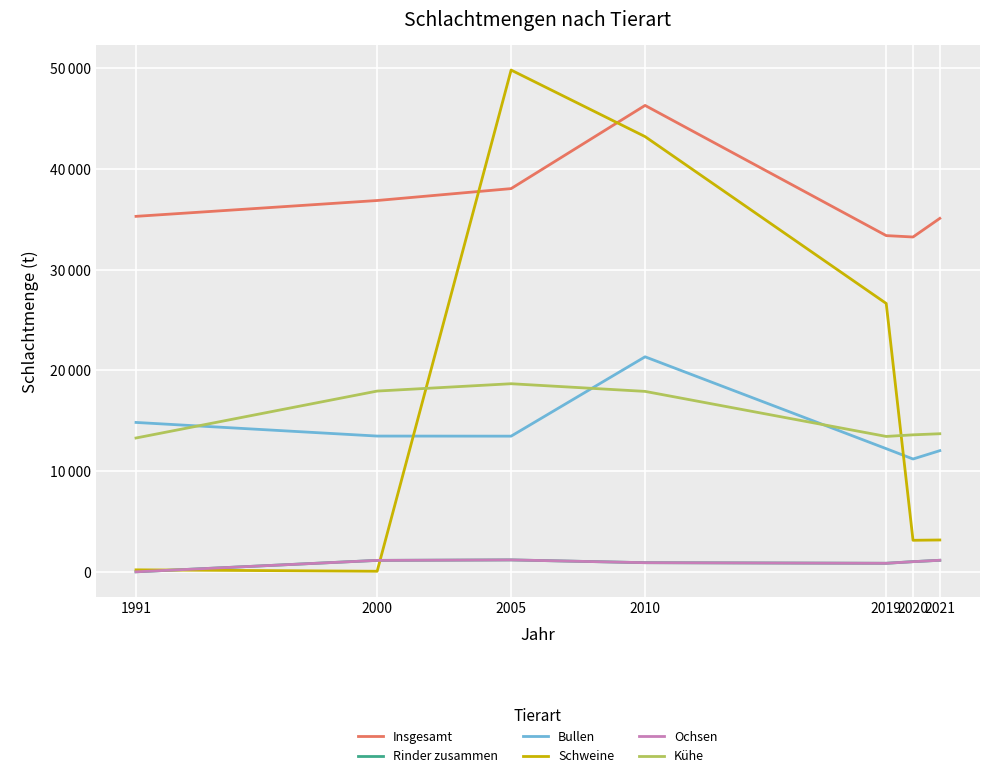

How many interior local peaks does the Kühe series have?

1